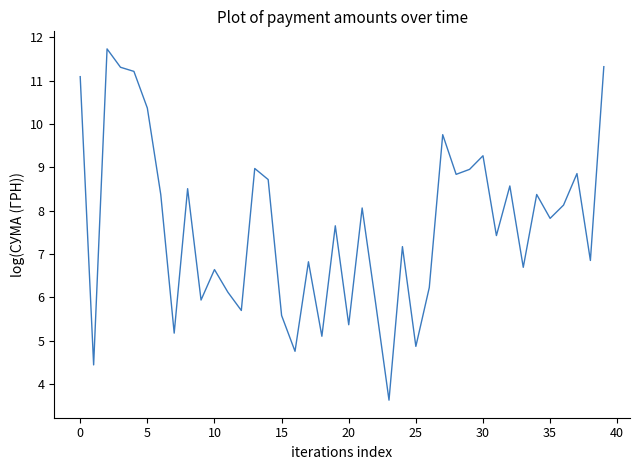

What is the maximum value shown in the chart?

11.7